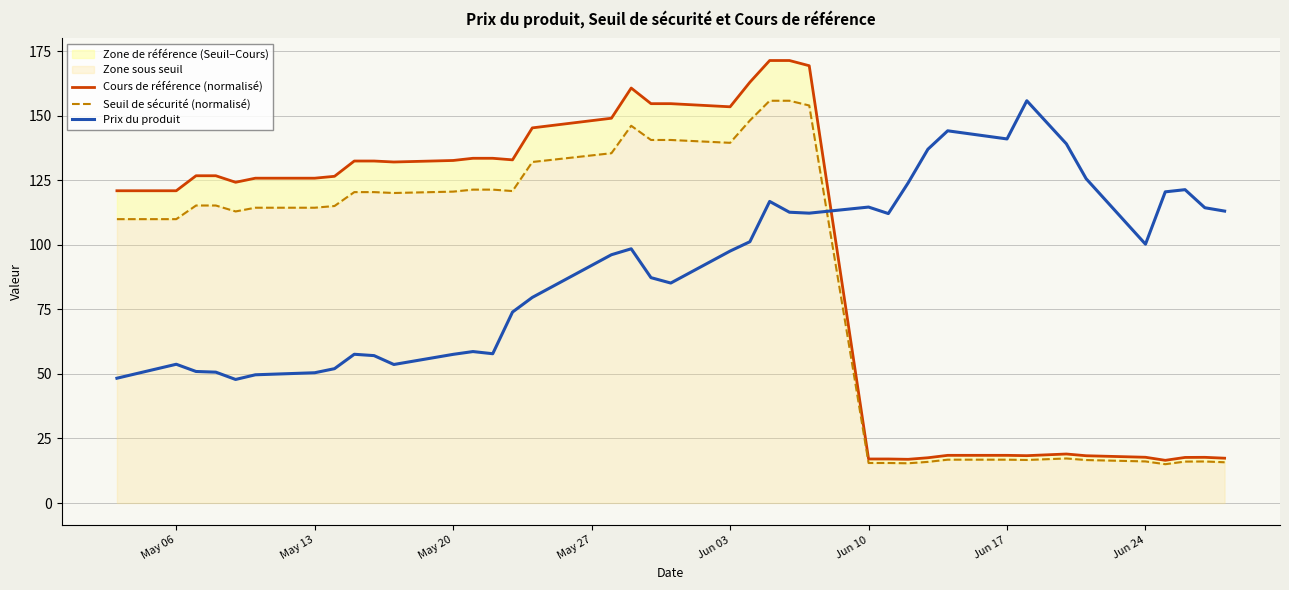

Does the chart have visible grid lines?

Yes